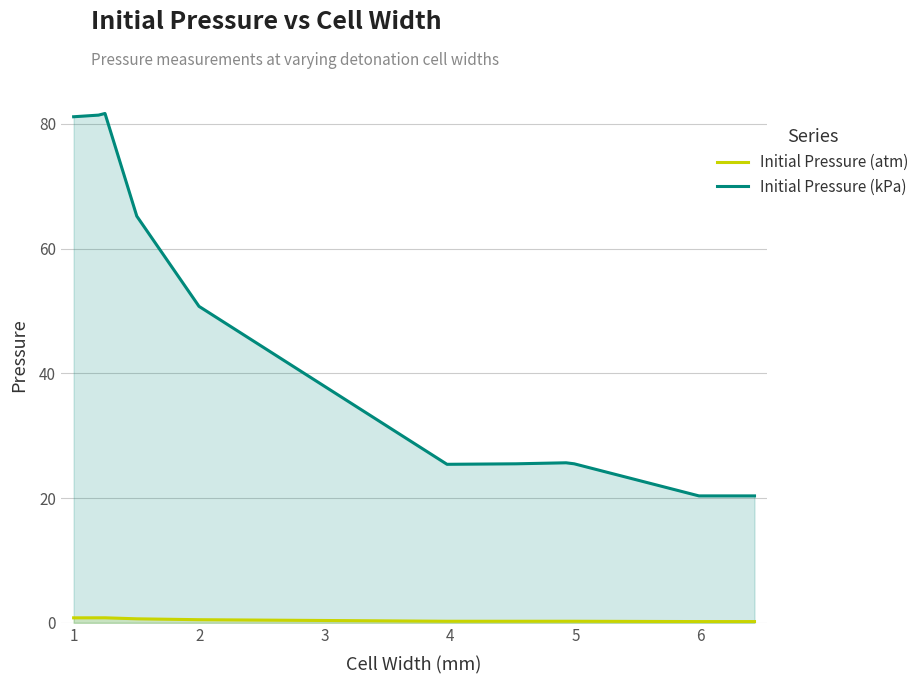

What is the difference between the maximum and minimum values in the Initial Pressure (kPa) series?

61.3